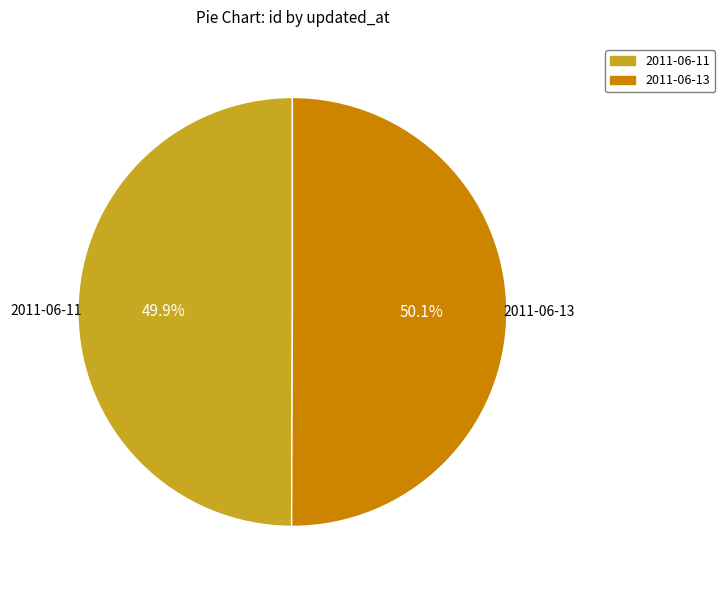

How many segments does this pie chart have?

2